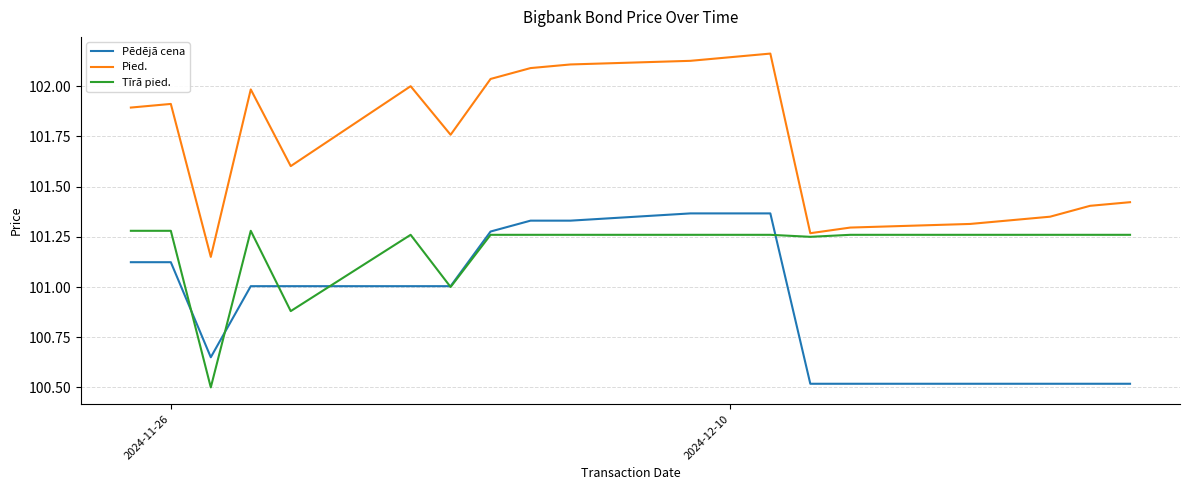

What is the smallest value displayed?

100.5